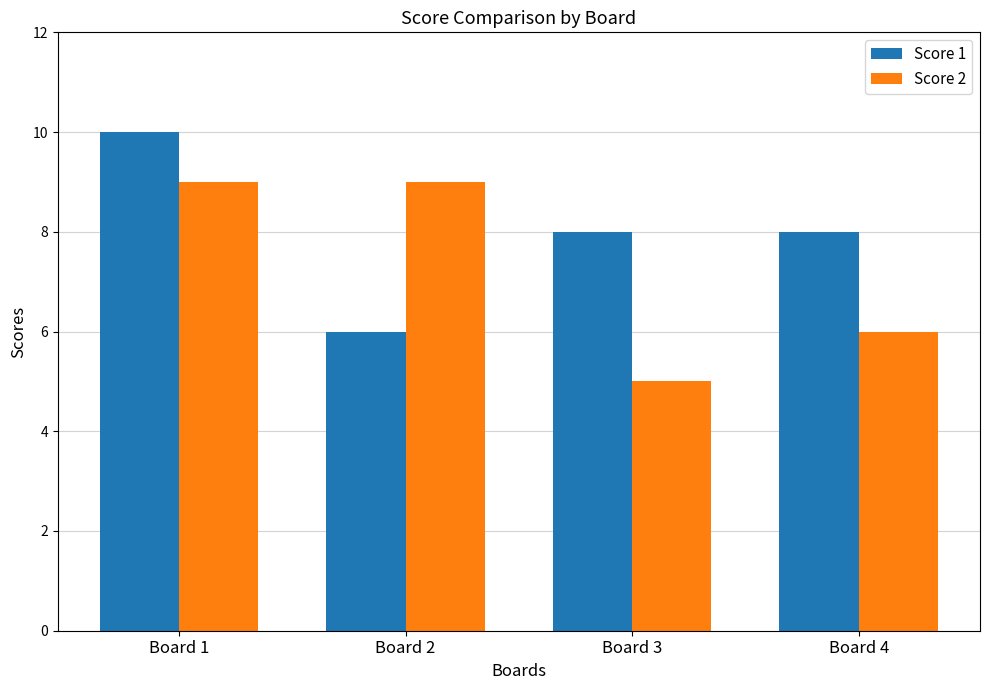

Reading left to right, what are all the values shown in this chart?

Score 1: Board 1=10	Board 2=6	Board 3=8	Board 4=8
Score 2: Board 1=9	Board 2=9	Board 3=5	Board 4=6